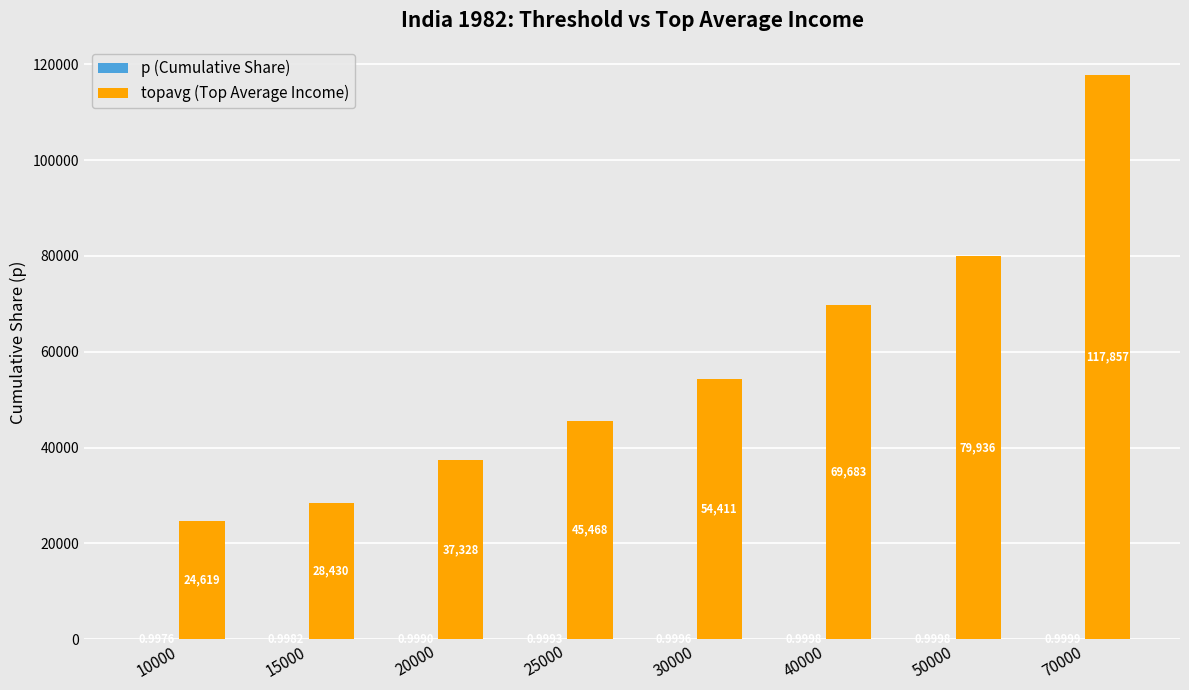

Which series changed the most between 30000 and 40000?

topavg (Top Average Income)